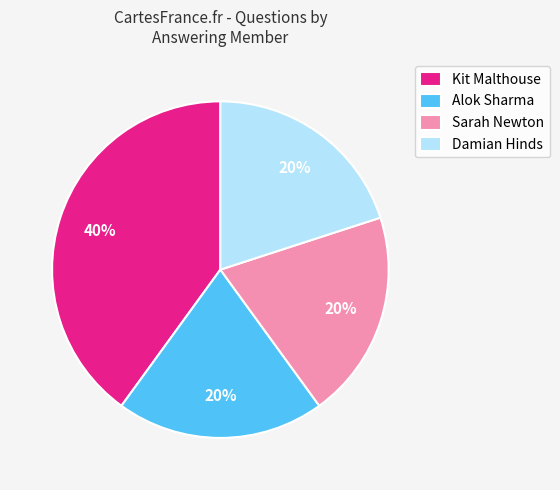

Approximately how many times larger is the value at Alok Sharma compared to Damian Hinds?

1.0